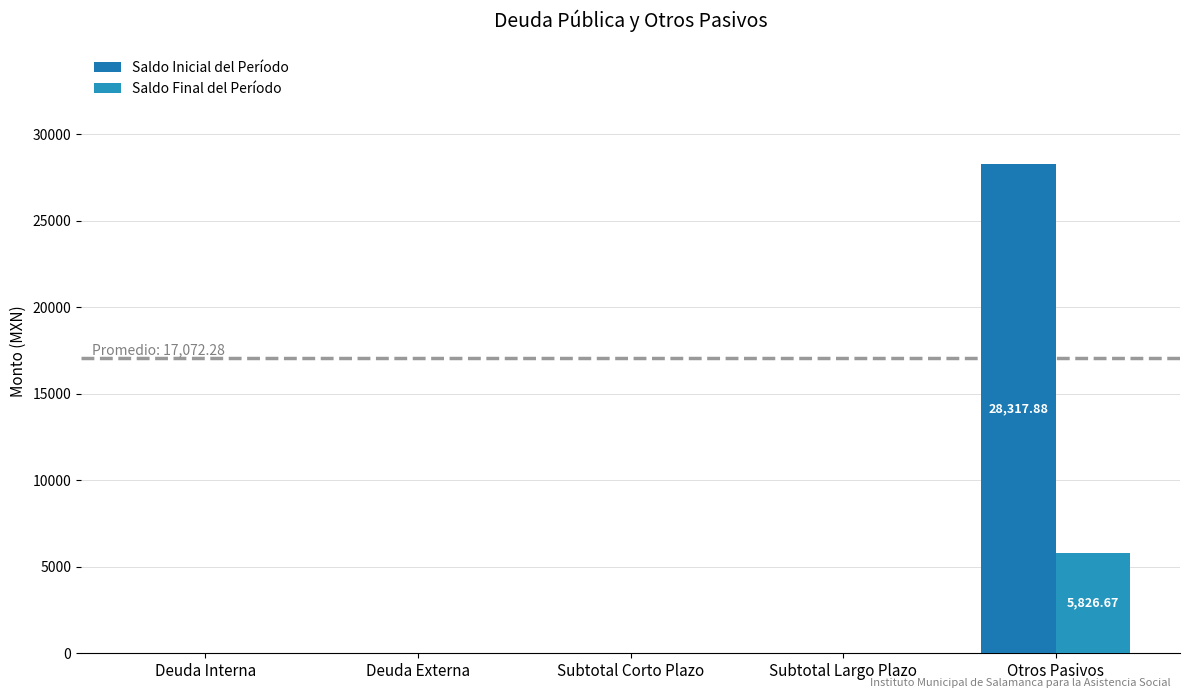

Which series has the largest total across all categories?

Saldo Inicial del Período